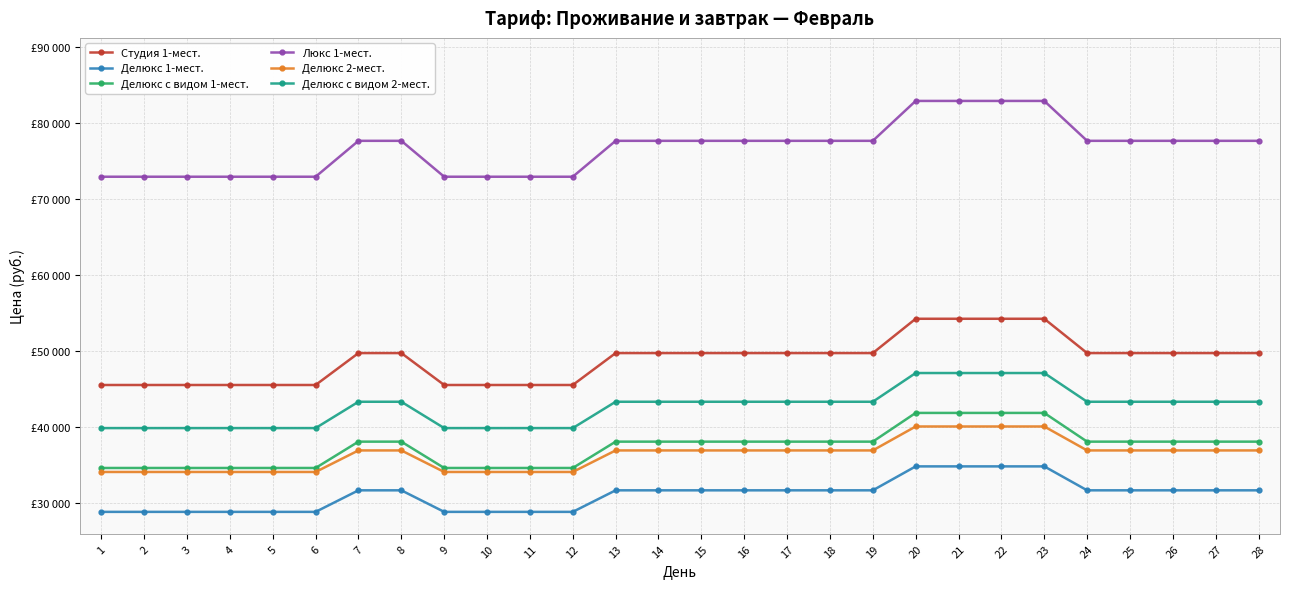

True or false: Люкс 1-мест. and Делюкс с видом 2-мест. intersect in this chart.

False